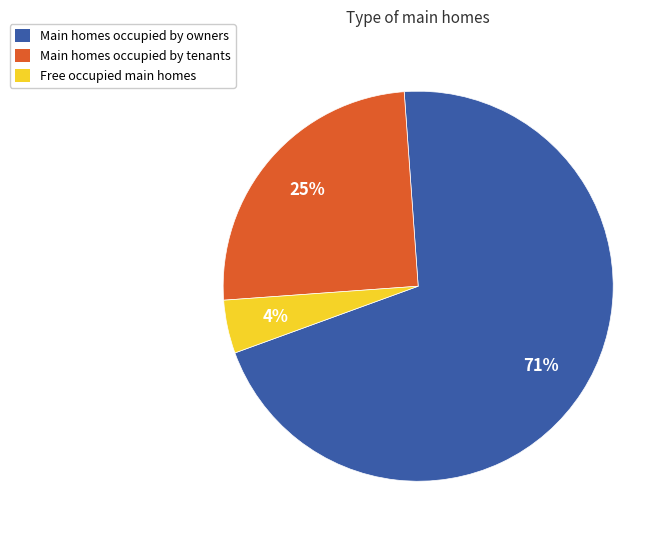

To the nearest percent, what is the combined percentage of Main homes occupied by owners and Free occupied main homes?

75%